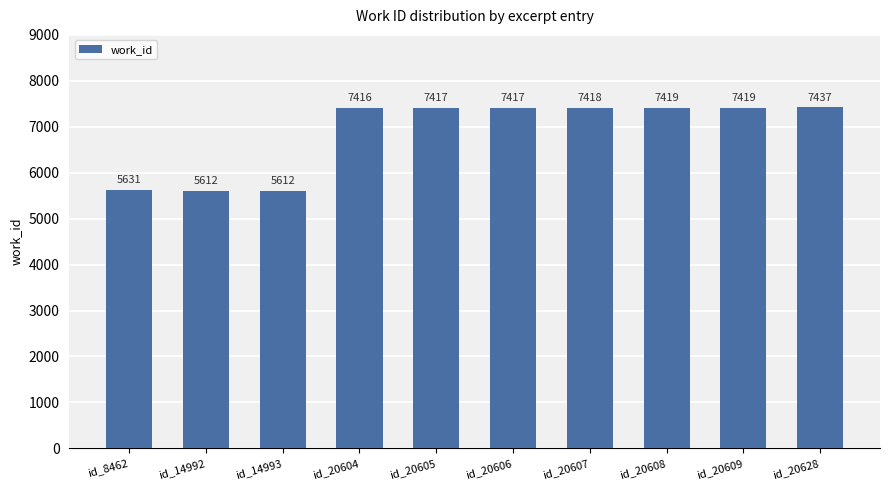

What is the greatest value displayed?

7437